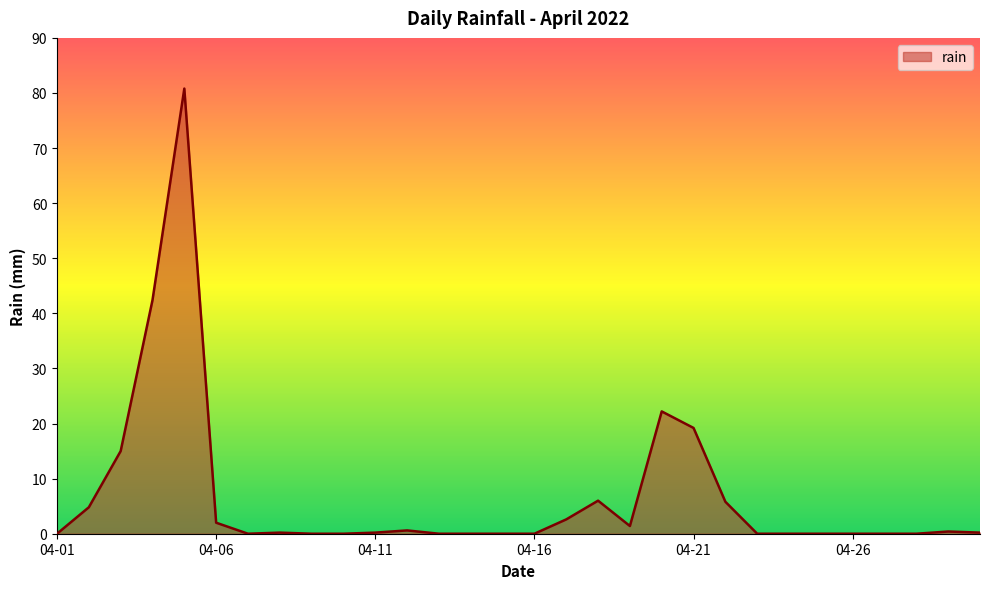

How many lines are shown in the chart?

1